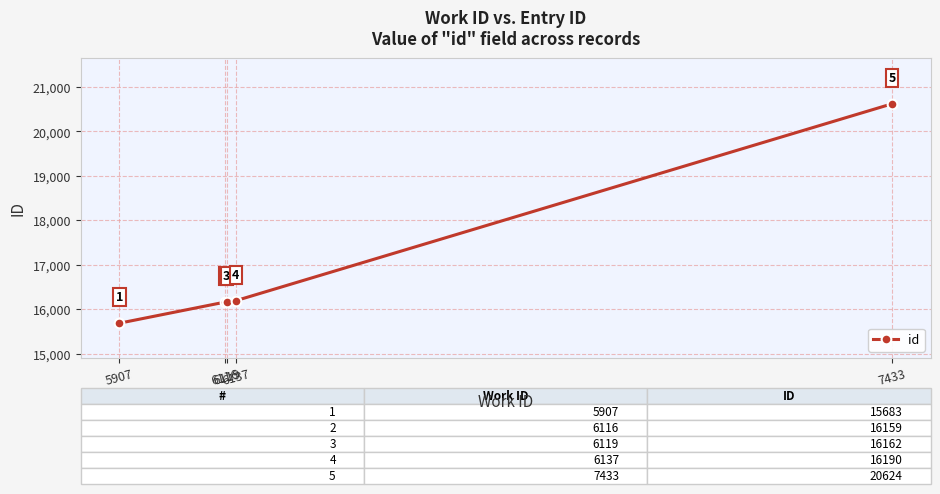

How many lines are shown in the chart?

1